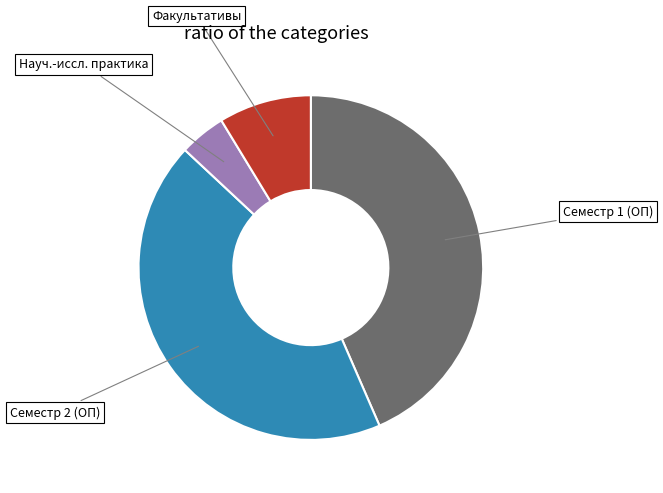

Between Семестр 1 (ОП) and Науч.-иссл. практика, which is larger?

Семестр 1 (ОП)